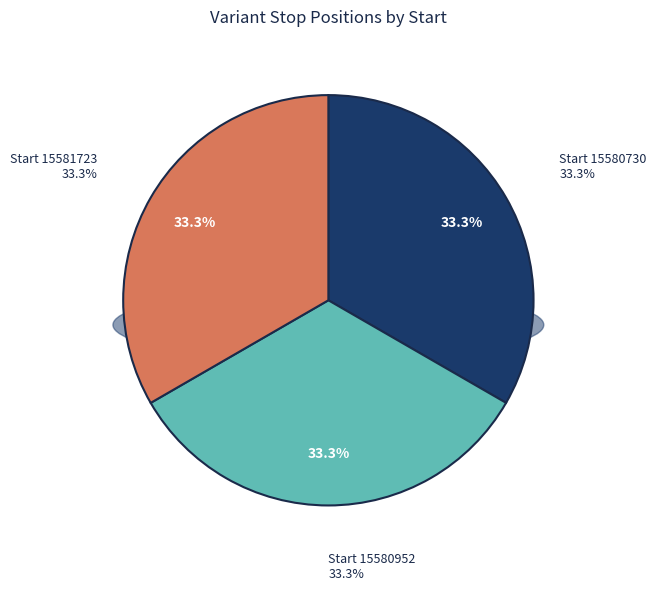

What percentage is the 15580952 slice, to the nearest percent?

33%